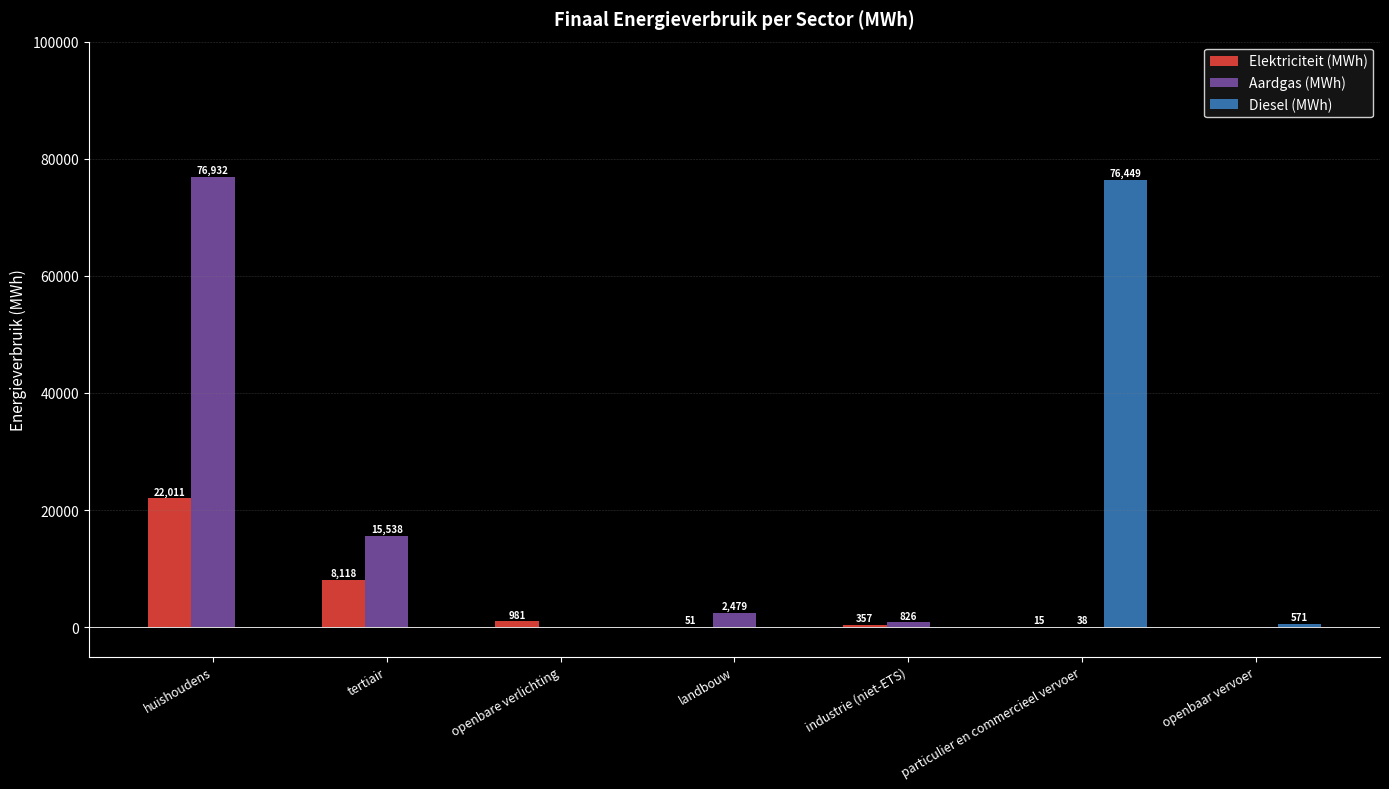

Which series changed the most between landbouw and industrie (niet-ETS)?

Aardgas (MWh)